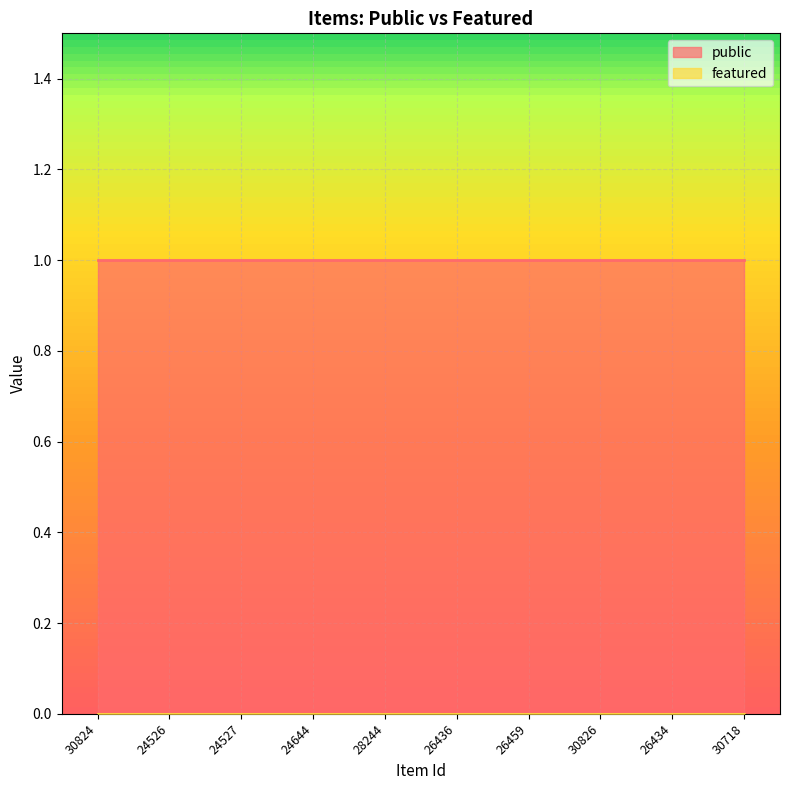

Reading left to right, list all the values displayed in this chart.

public: 30824=1	24526=1	24527=1	24644=1	28244=1	26436=1	26459=1	30826=1	26434=1	30718=1
featured: 30824=0	24526=0	24527=0	24644=0	28244=0	26436=0	26459=0	30826=0	26434=0	30718=0